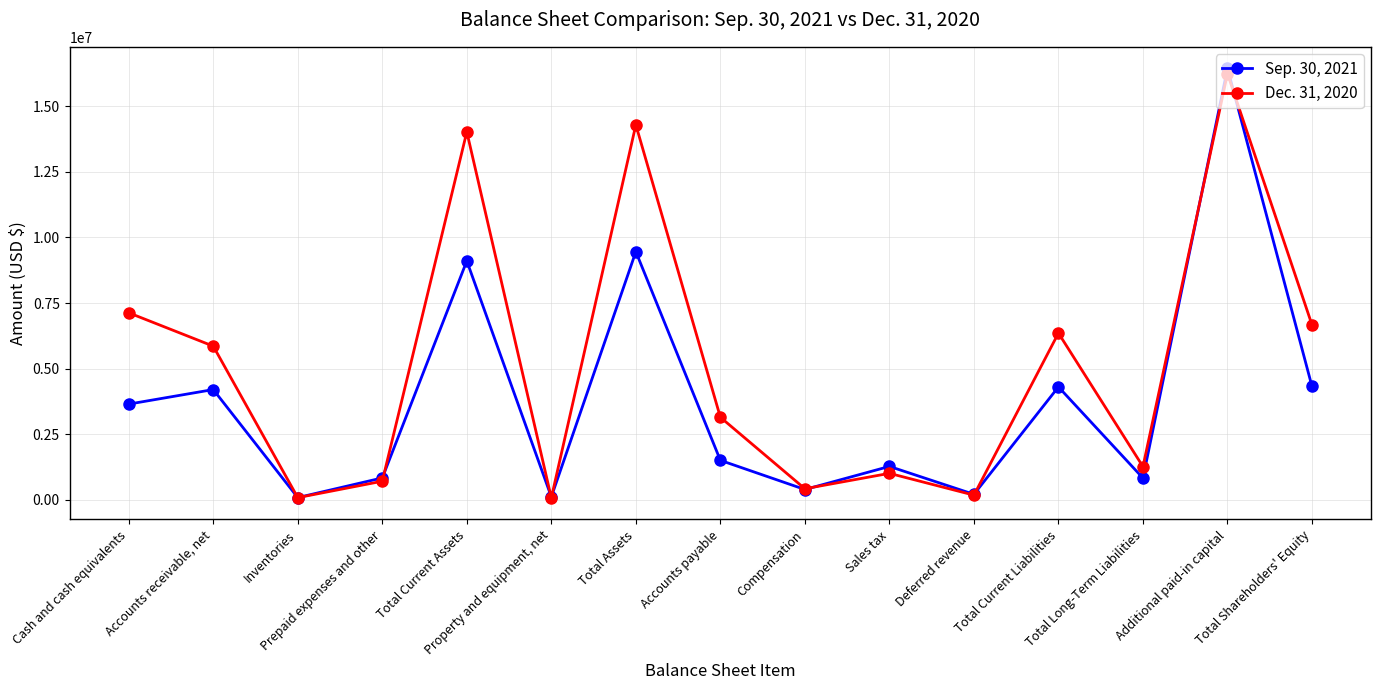

What is the minimum value shown in the chart?

75000